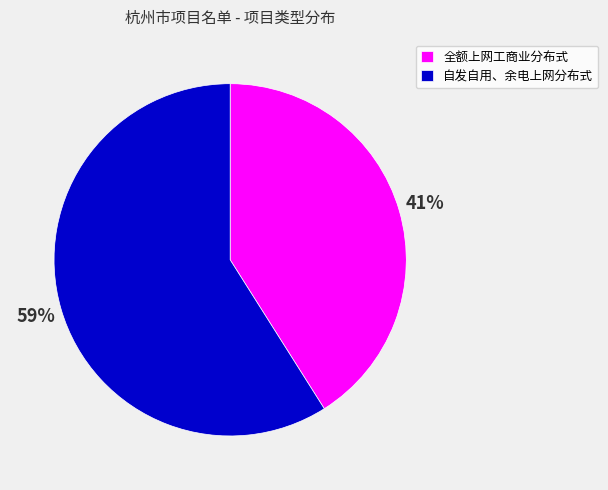

How many segments does this pie chart have?

2